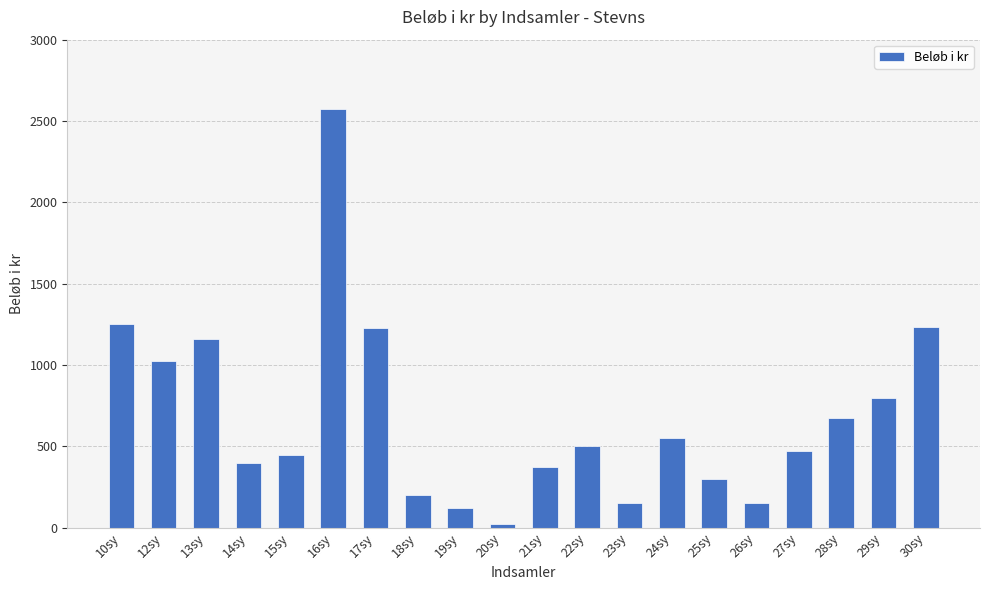

What is the smallest value displayed?

25